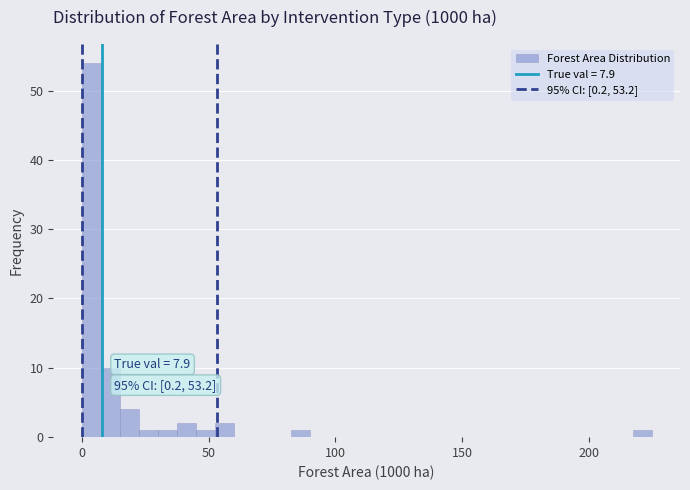

Around what value on the x-axis is the tallest bar? Give the approximate position of its centre, as read against the axis.

5